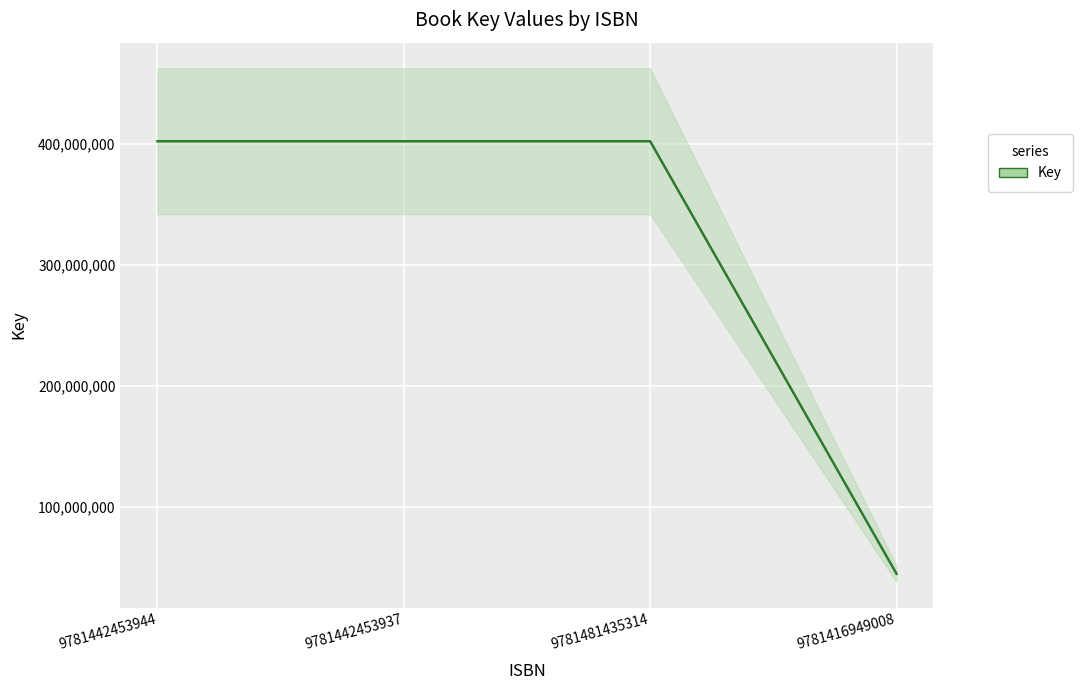

List the labels in order of value, smallest first.

9781416949008, 9781442453944, 9781442453937, 9781481435314